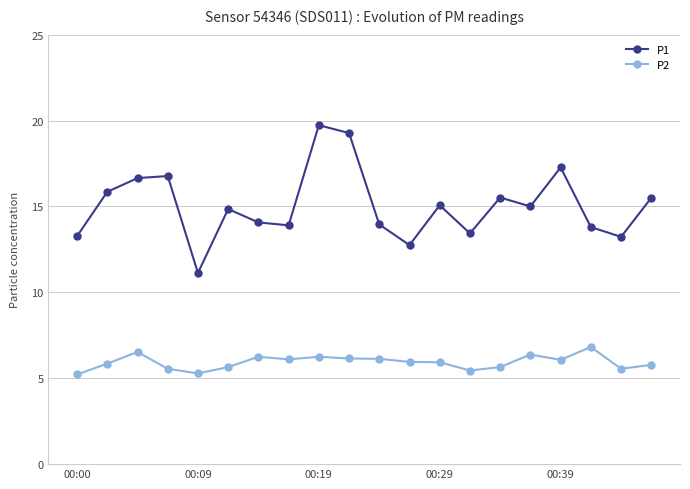

Which series has the largest range (max minus min)?

P1